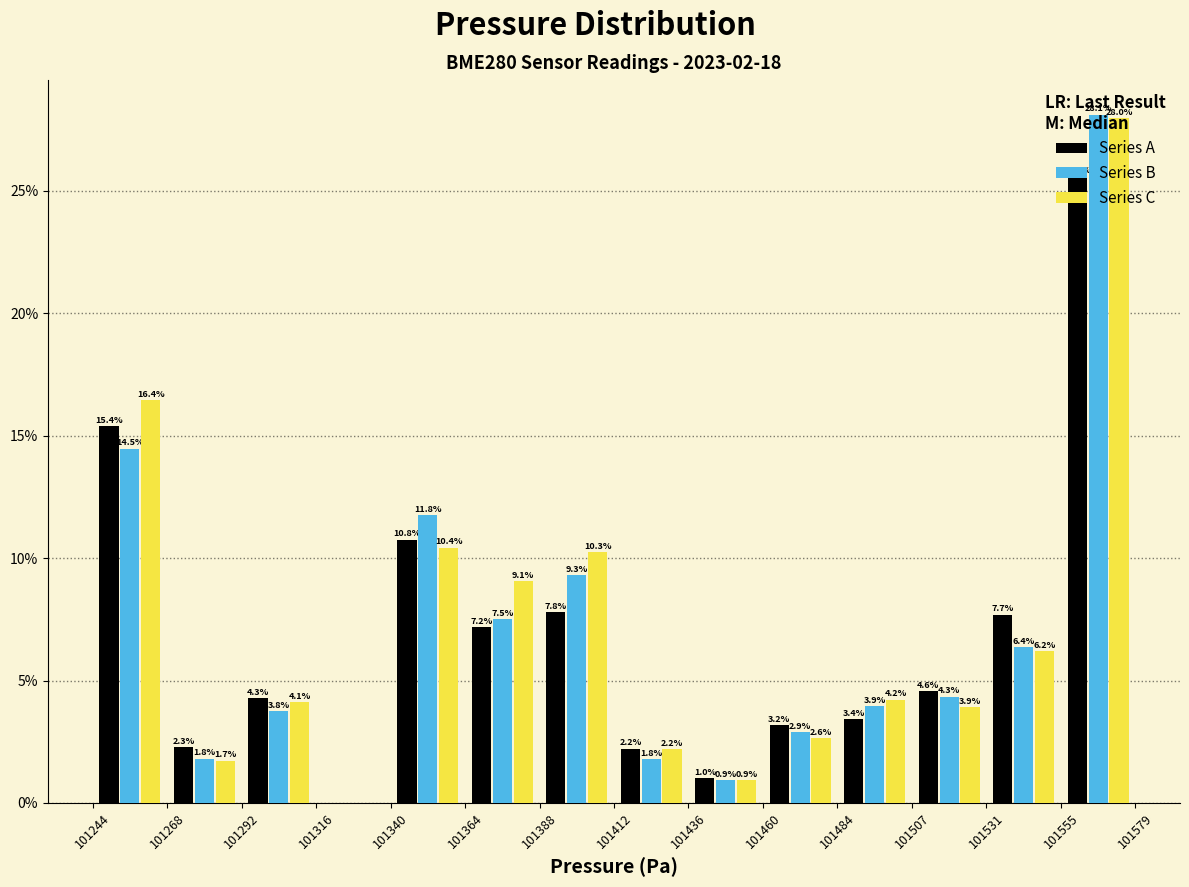

In the Series C series, which range on the x-axis has the tallest bar?

101555 to 101579